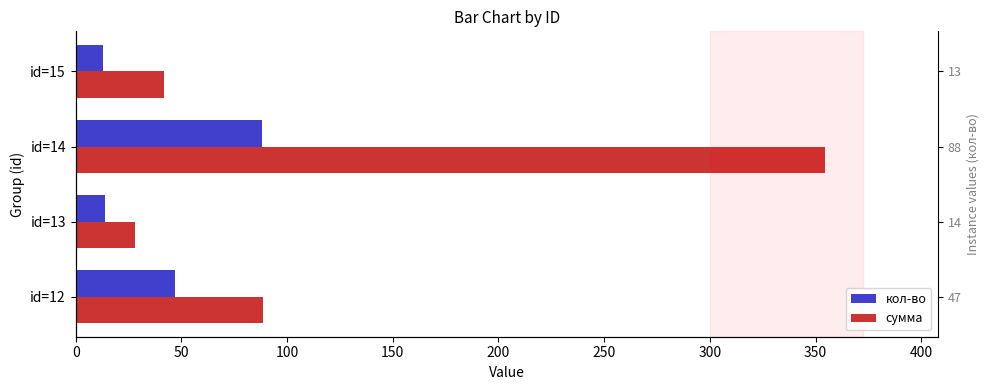

At how many categories does at least one series exceed 273?

1